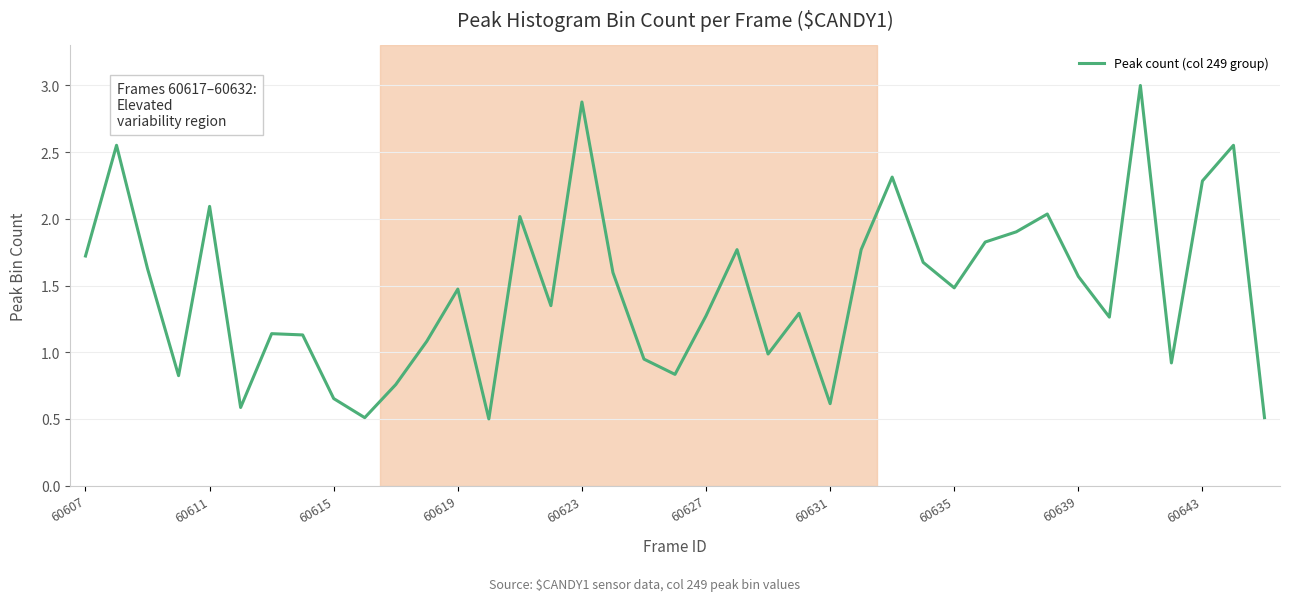

What is the greatest value displayed?

3.0